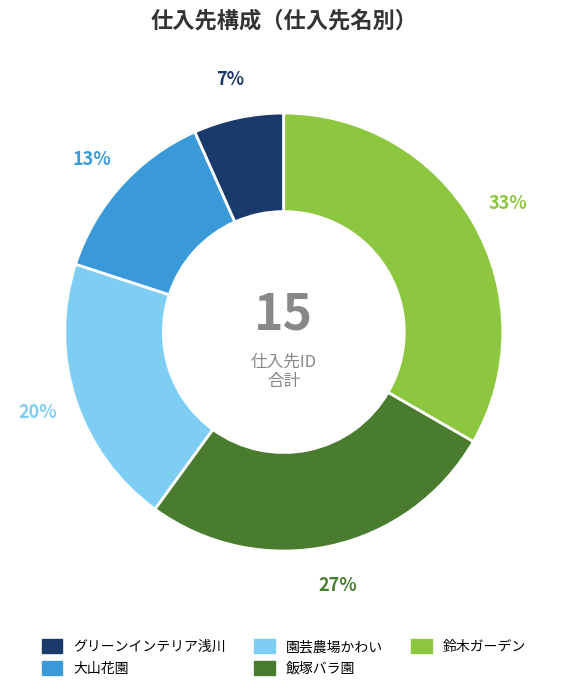

Between 大山花園 and 鈴木ガーデン, which is larger?

鈴木ガーデン